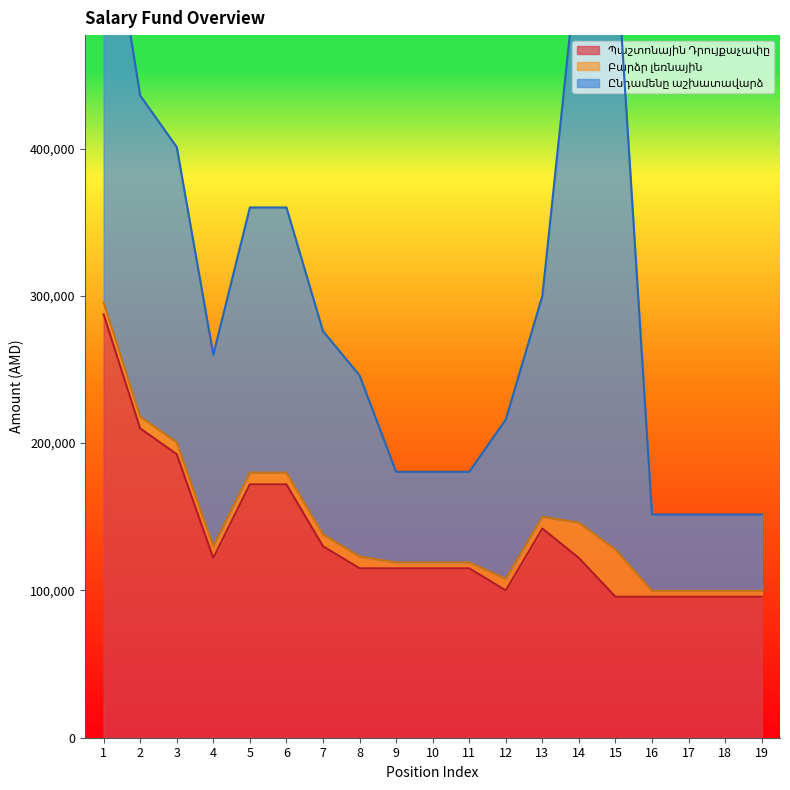

What is the spread (max minus min) of values at 2?

210000